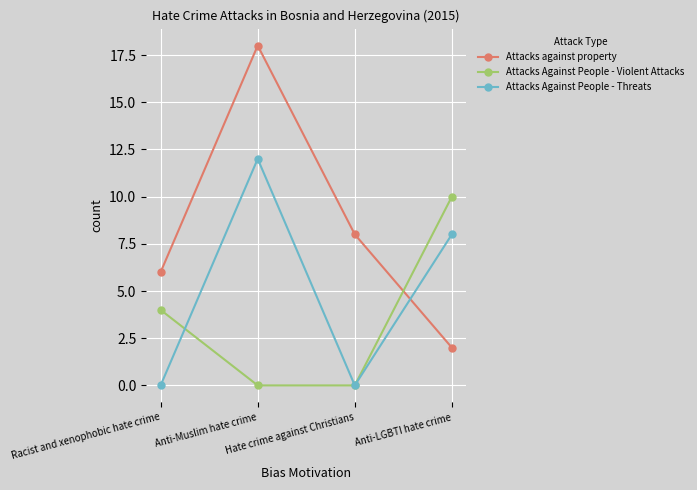

What are all the series names shown in the legend?

Attacks against property, Attacks Against People - Violent Attacks, Attacks Against People - Threats